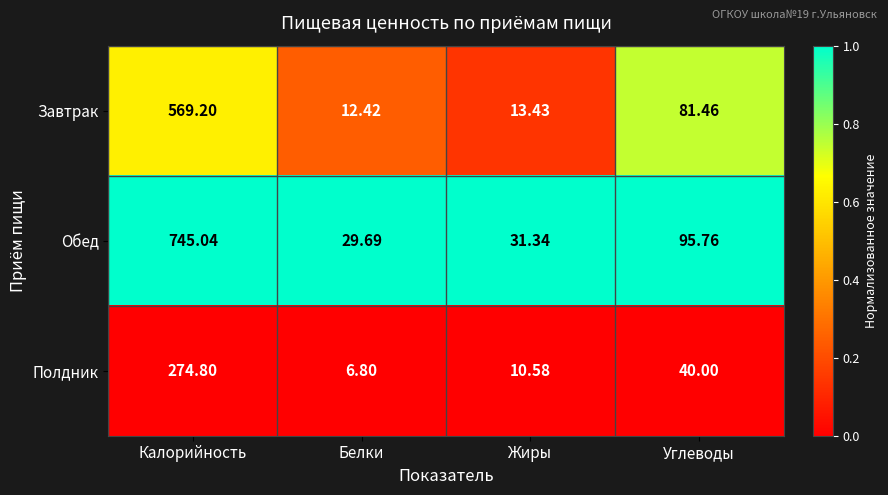

At which category does the chart reach its minimum across all series?

Белки